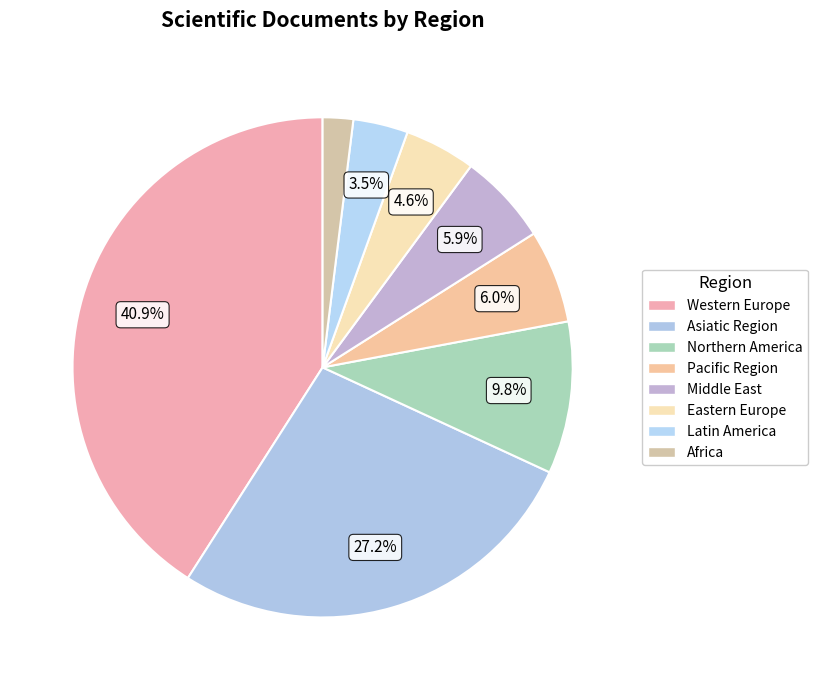

Is there a majority slice in this chart?

No